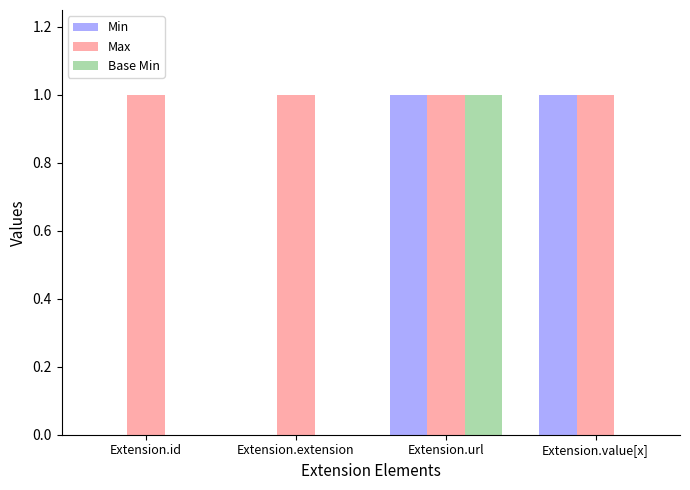

Reading left to right, extract all data points from this chart.

Min: Extension.id=0	Extension.extension=0	Extension.url=1	Extension.value[x]=1
Max: Extension.id=1	Extension.extension=1	Extension.url=1	Extension.value[x]=1
Base Min: Extension.id=0	Extension.extension=0	Extension.url=1	Extension.value[x]=0